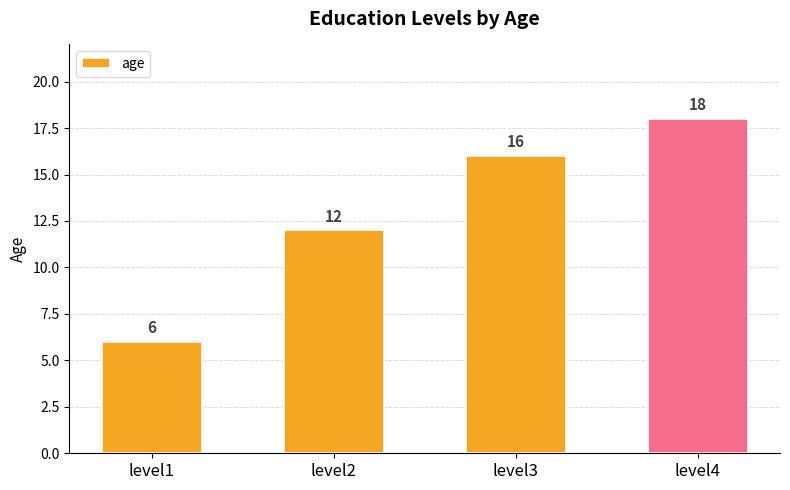

Between level1 and level4, which is larger?

level4